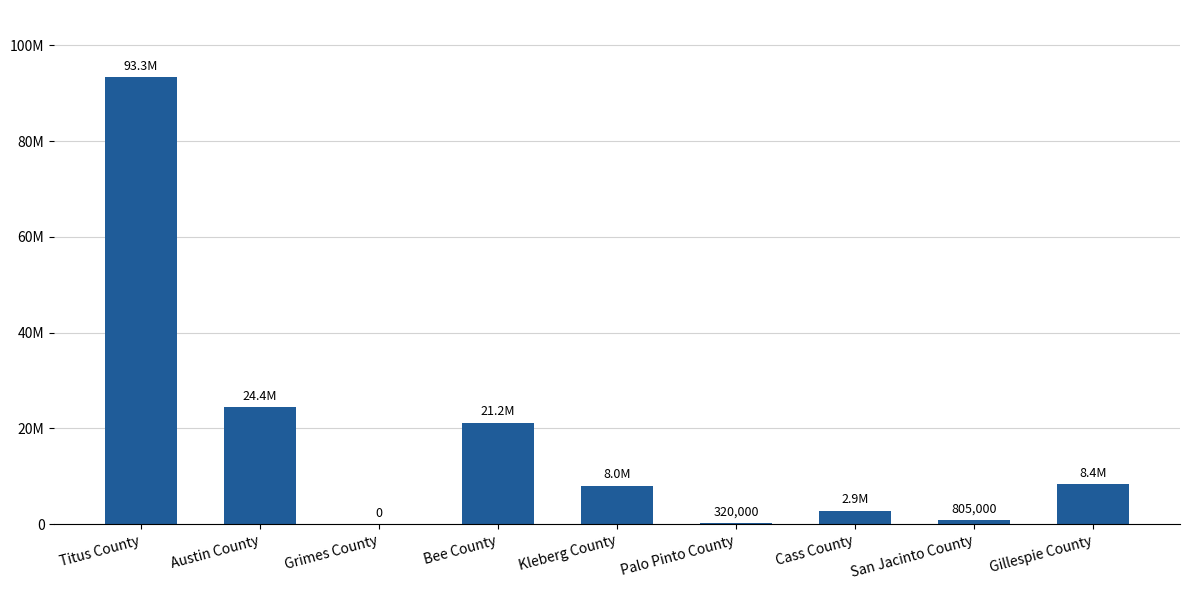

Reading left to right, list all the values displayed in this chart.

Titus County=93350000	Austin County=24375000	Grimes County=0	Bee County=21200000	Kleberg County=8005000	Palo Pinto County=320000	Cass County=2850000	San Jacinto County=805000	Gillespie County=8365000